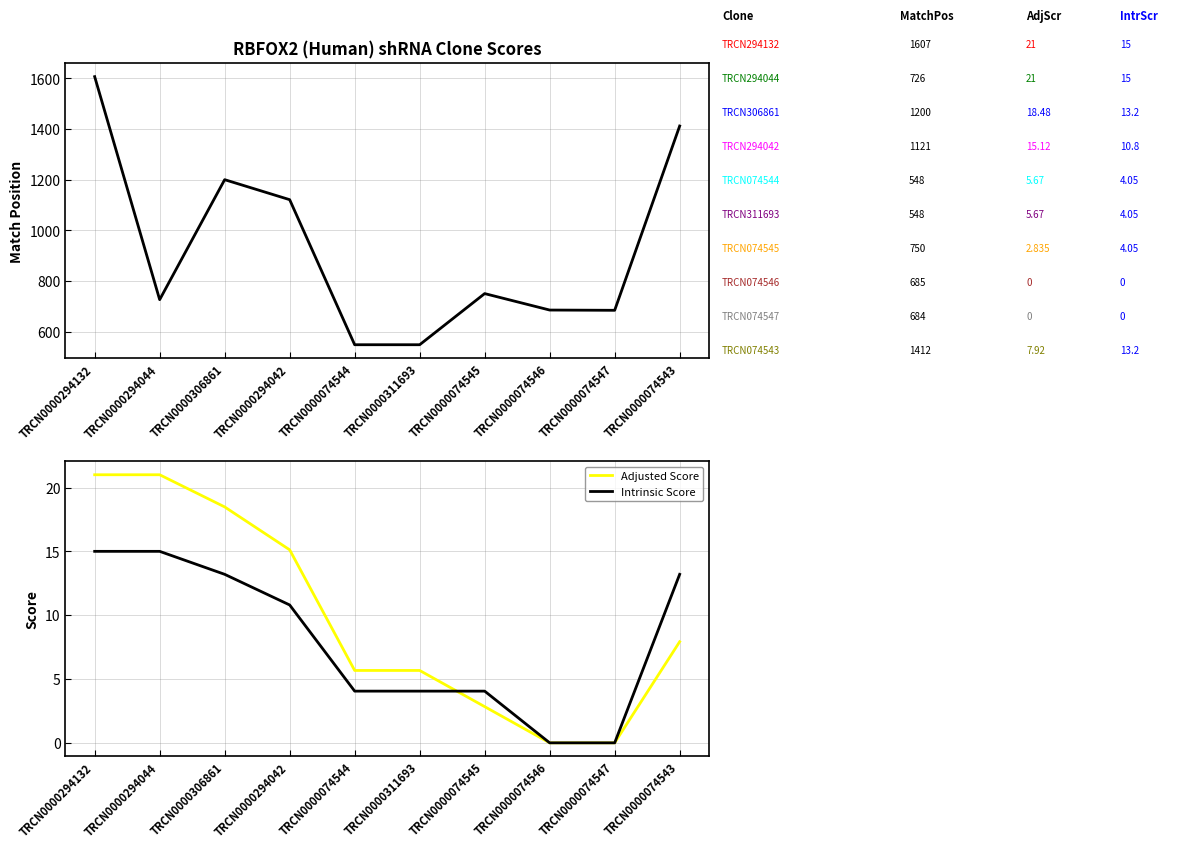

What is the difference between the Adjusted Score values at TRCN0000306861 and TRCN0000074545?

15.6